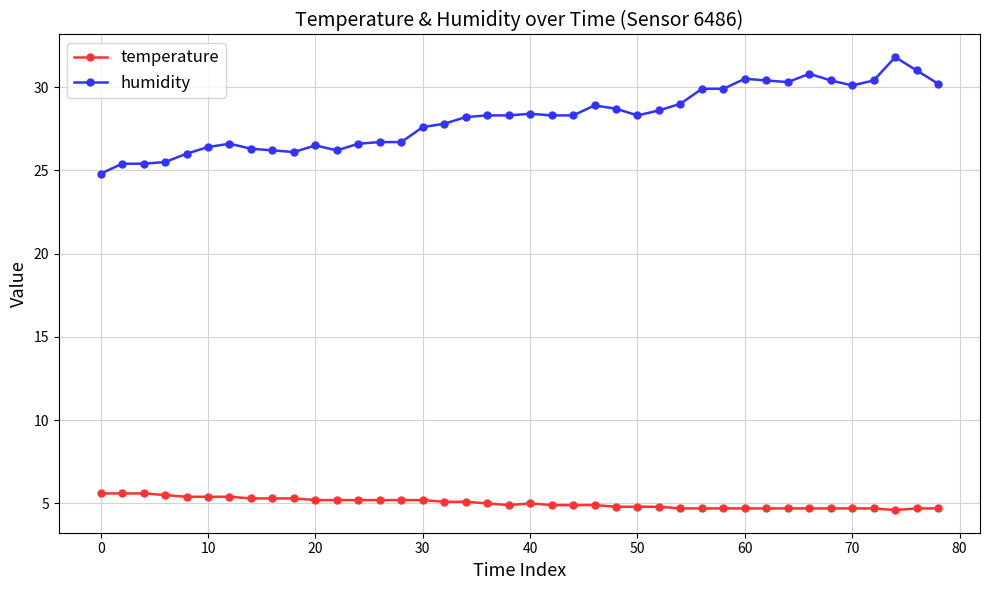

What is the greatest value displayed?

31.8